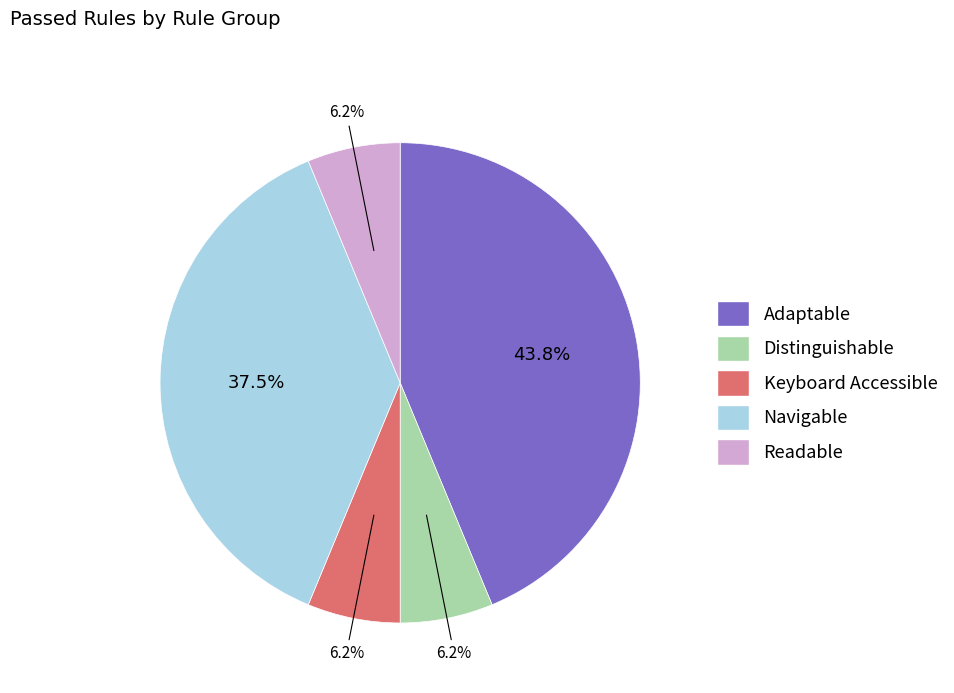

To the nearest percent, what is the average slice percentage?

20%